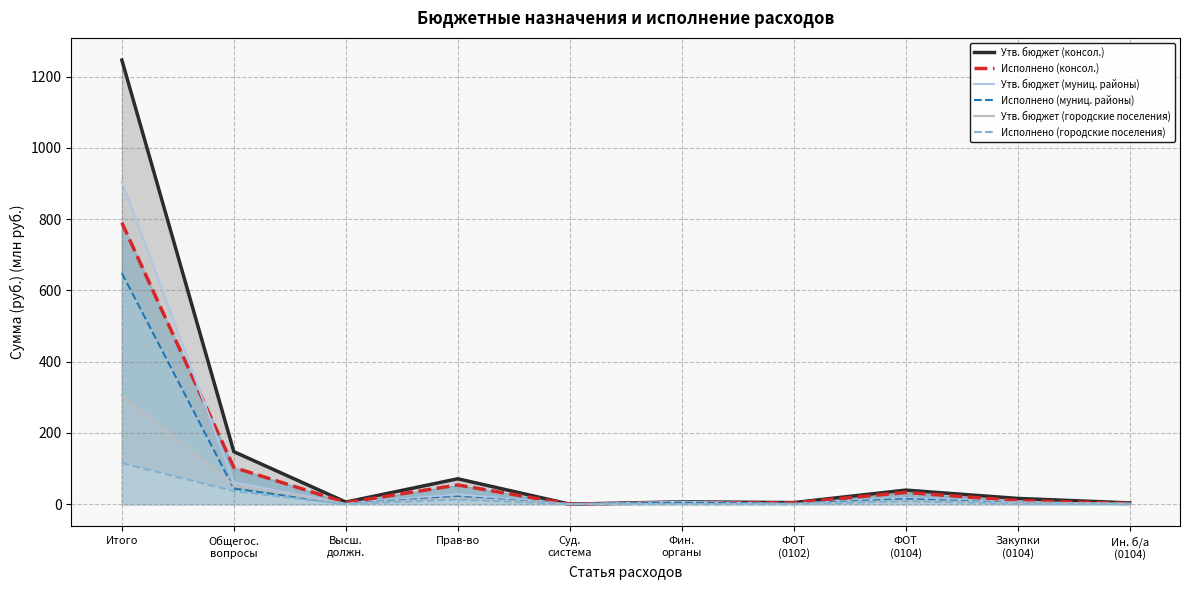

What is the sum of all Исполнено (городские поселения) values?

175.2